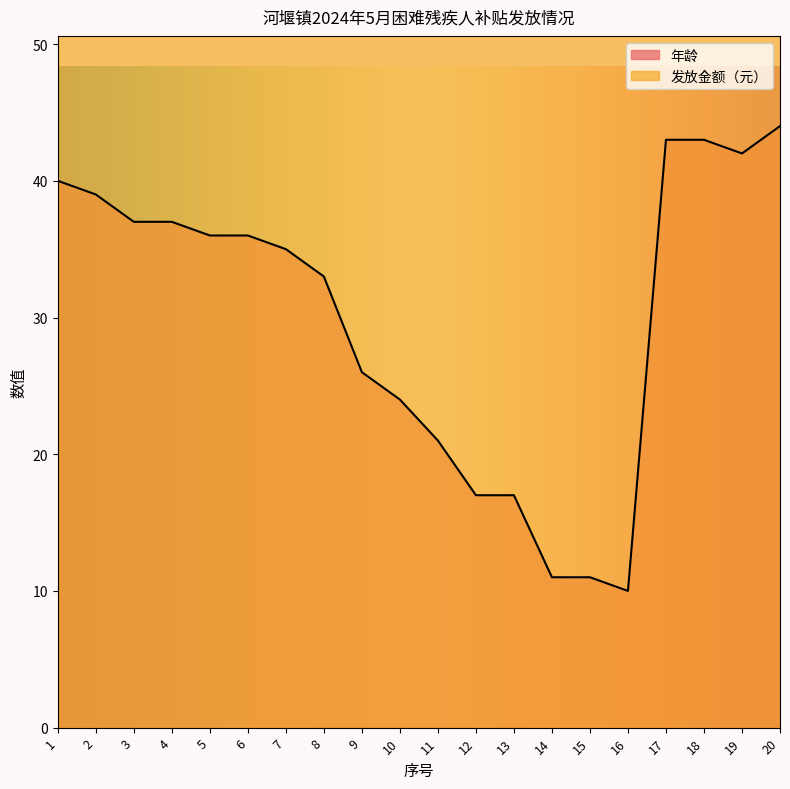

At which label is the value closest to 27?

9